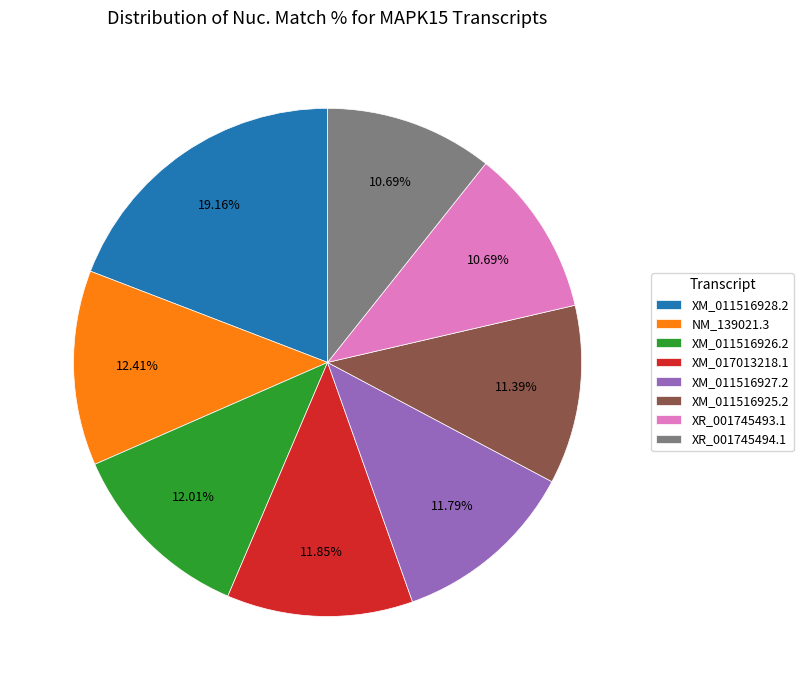

Does XR_001745494.1 represent more than half of the total?

No